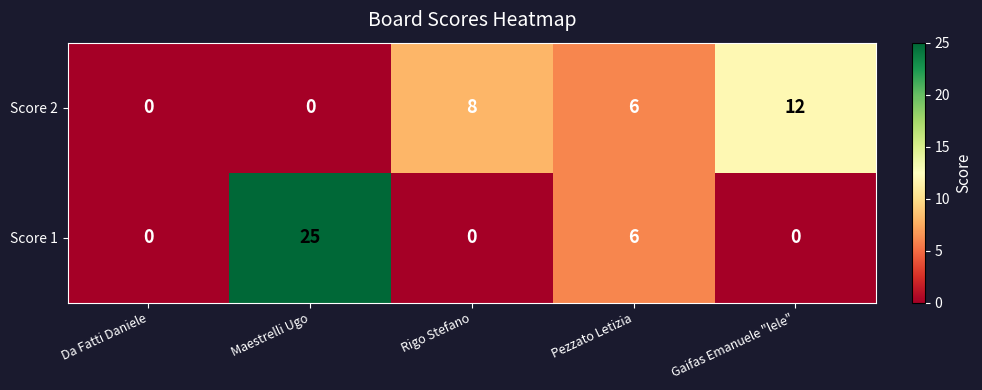

How many Score 1 values are between 0 and 6?

4